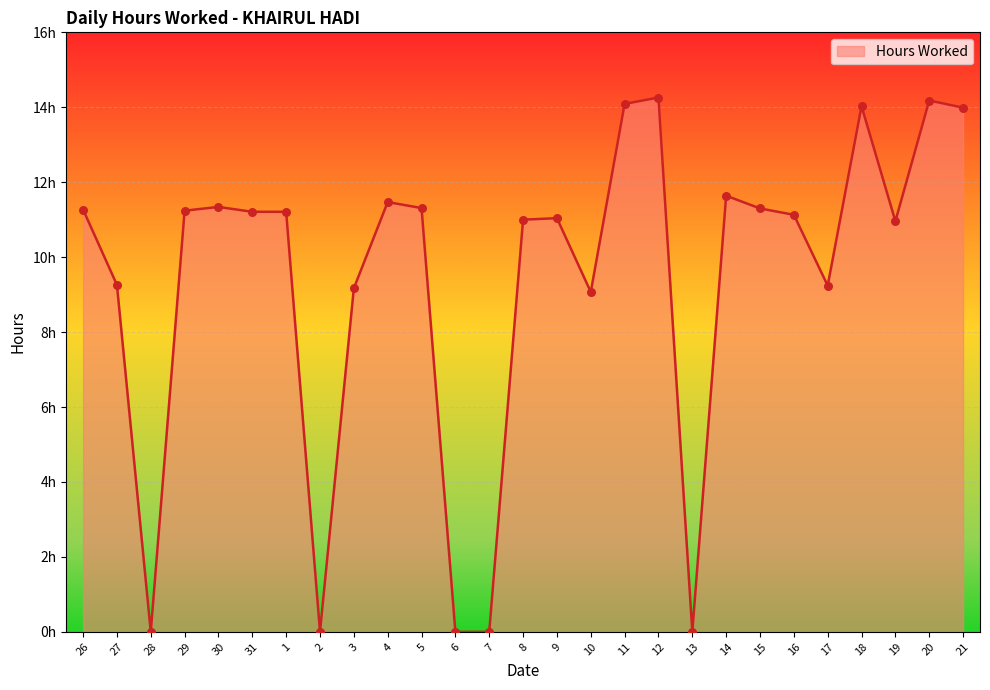

Approximately how many times larger is the value at 20 compared to 16?

1.3